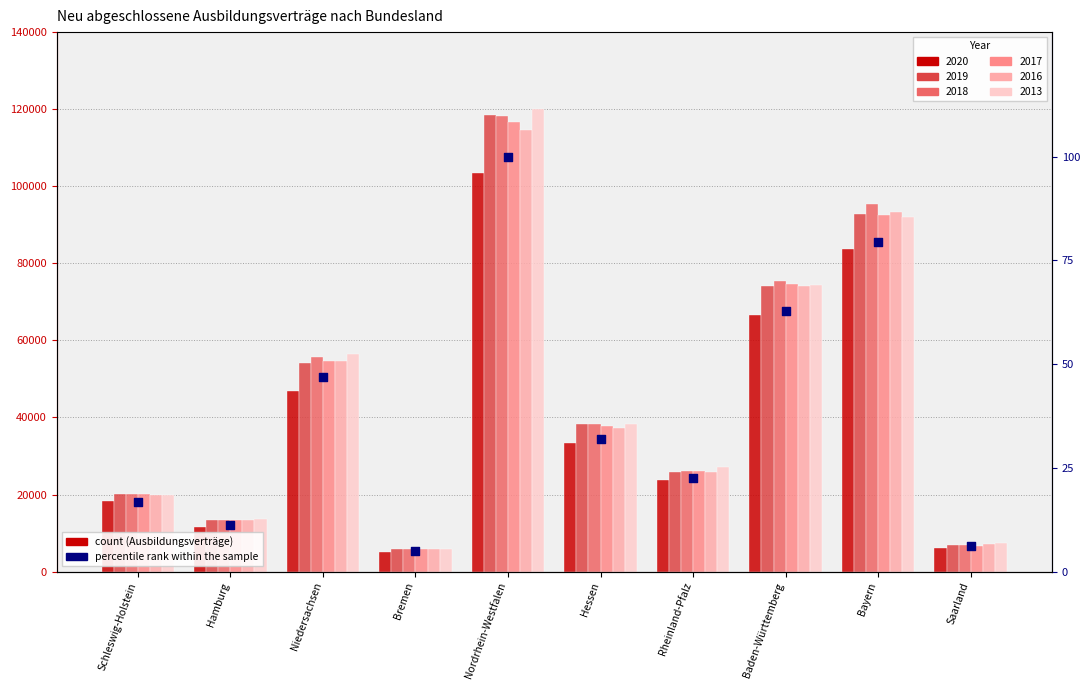

What is the change in value from Schleswig-Holstein to Niedersachsen?

+30.1